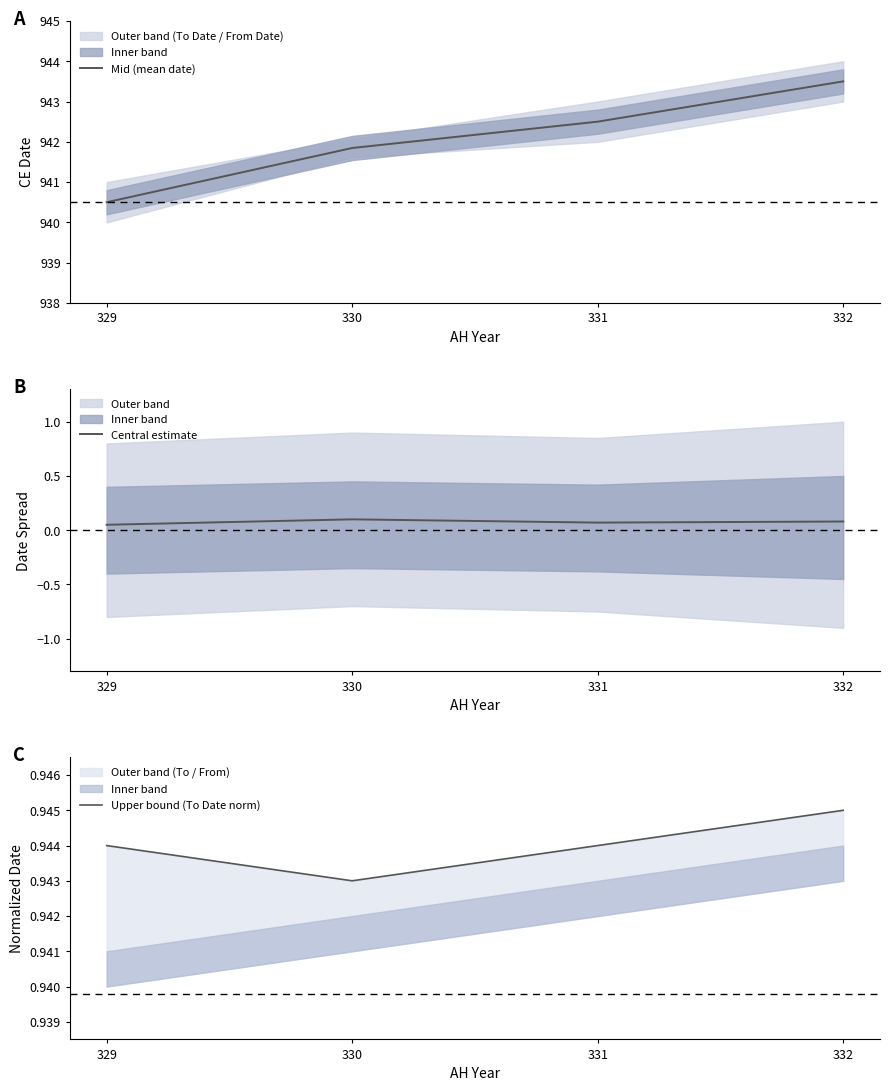

At which label is Mid (mean date) closest to 942?

330